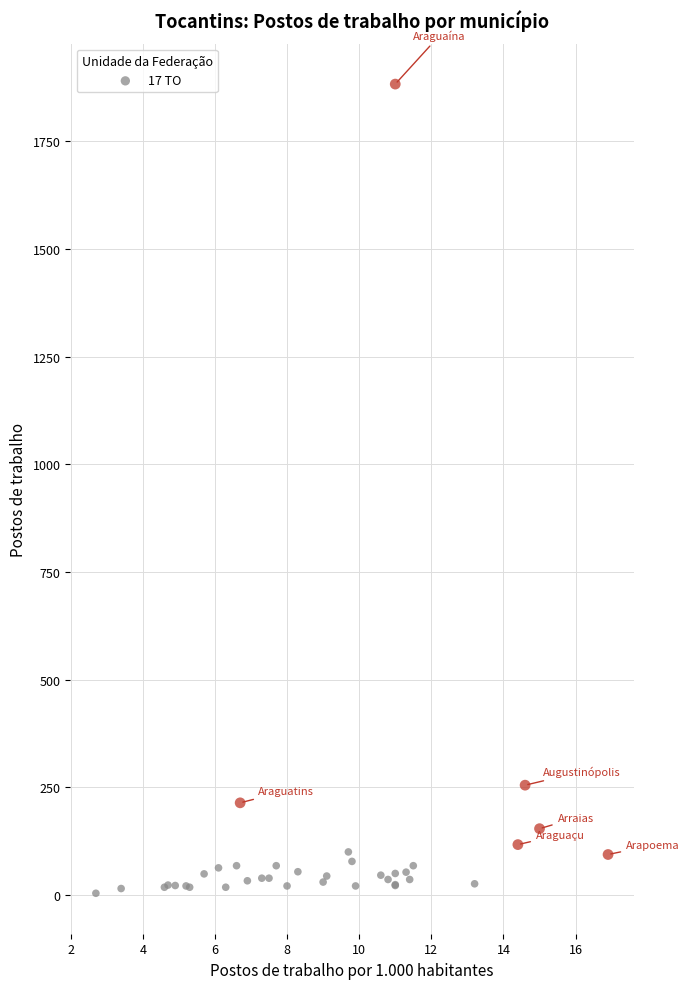

What Y value in the scatter plot is closest to 943?

255